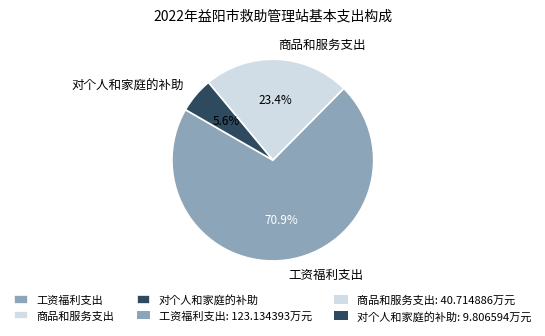

Is it true that 工资福利支出 is 61% of the pie?

False